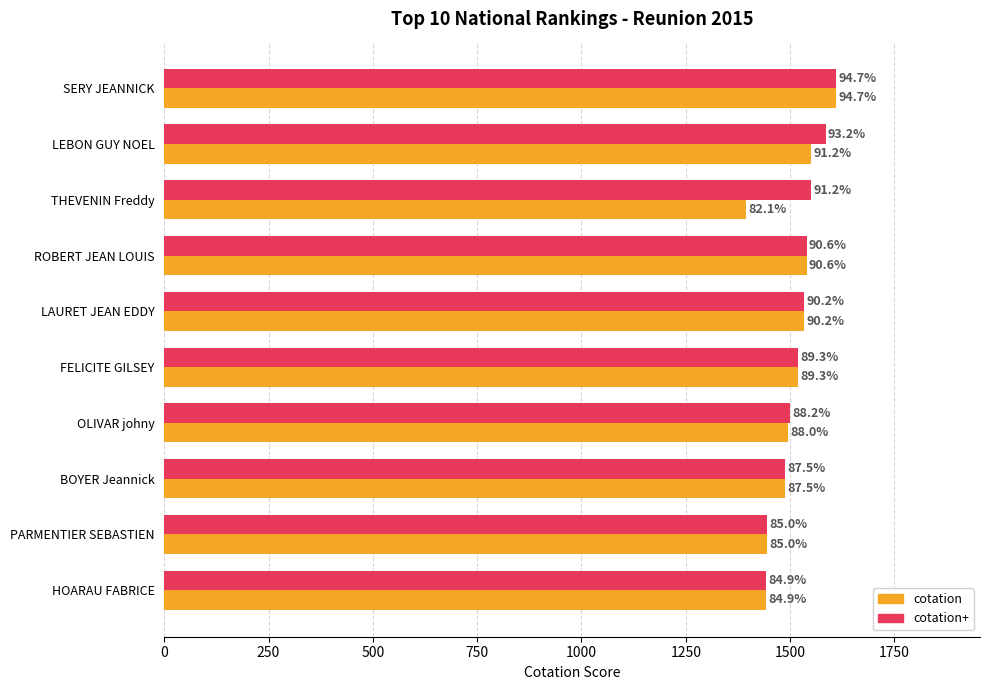

What are all the series names shown in the legend?

cotation, cotation+